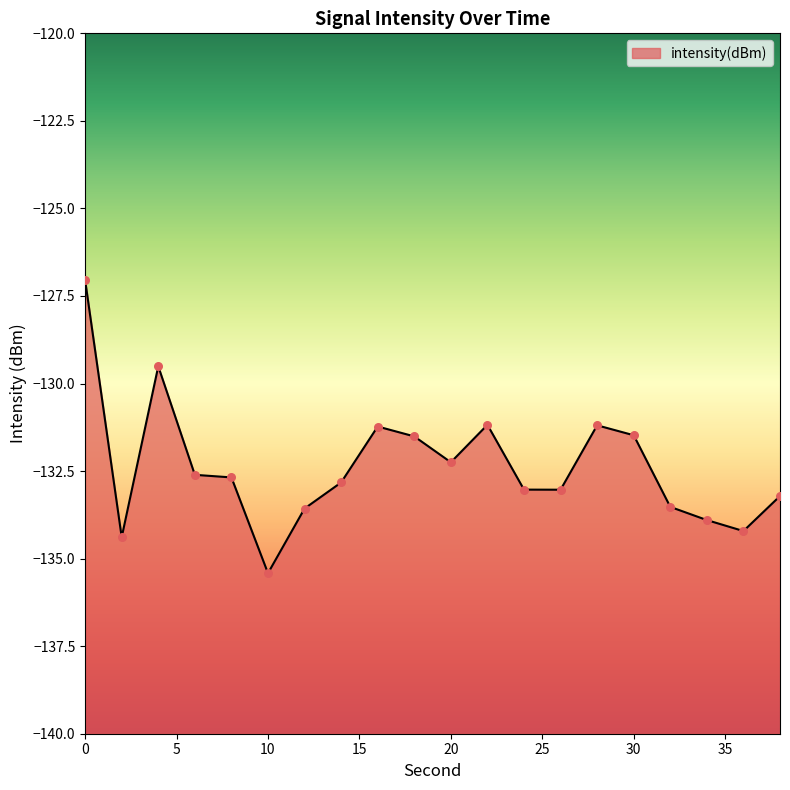

What is the change in value from 20 to 26?

-0.8